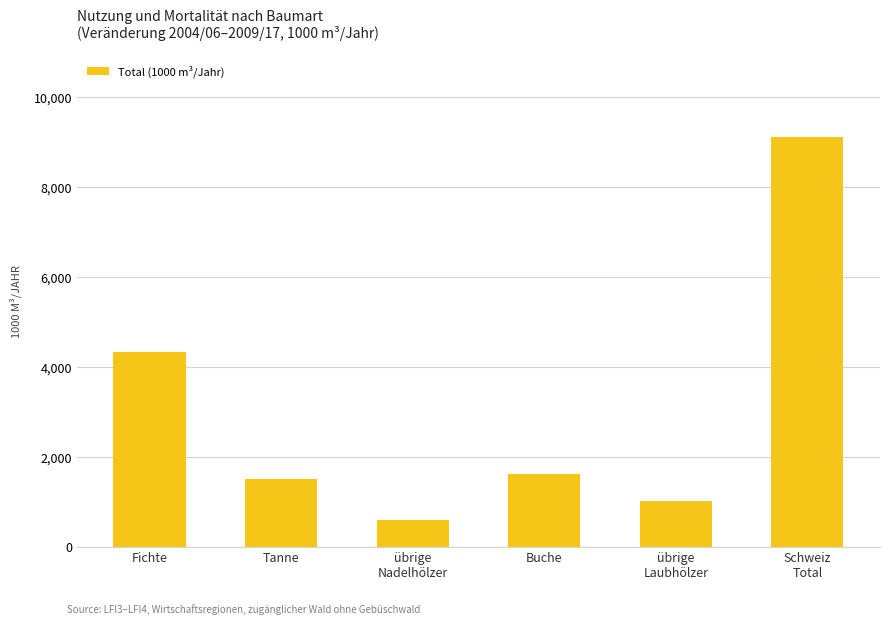

What is the value of the 6th bar from the left?

9116